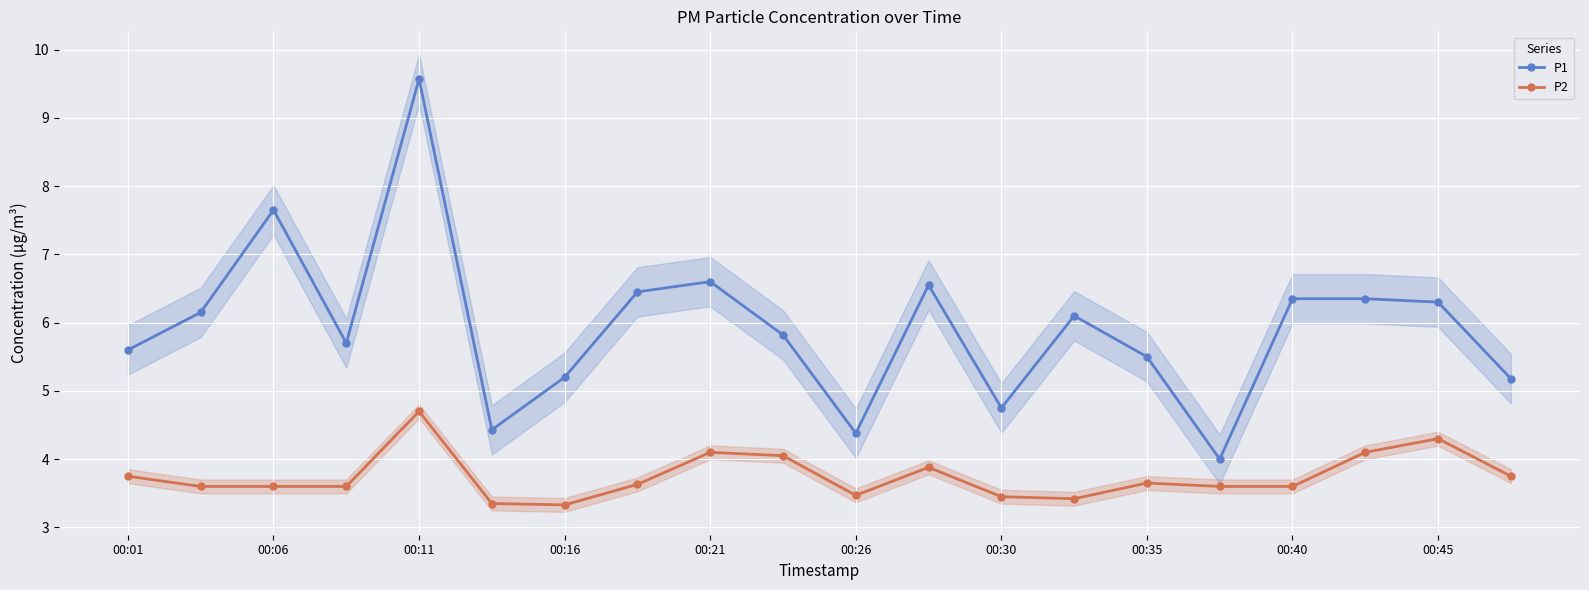

What is the sum of the P1 values at 00:40 and 00:30?

11.1